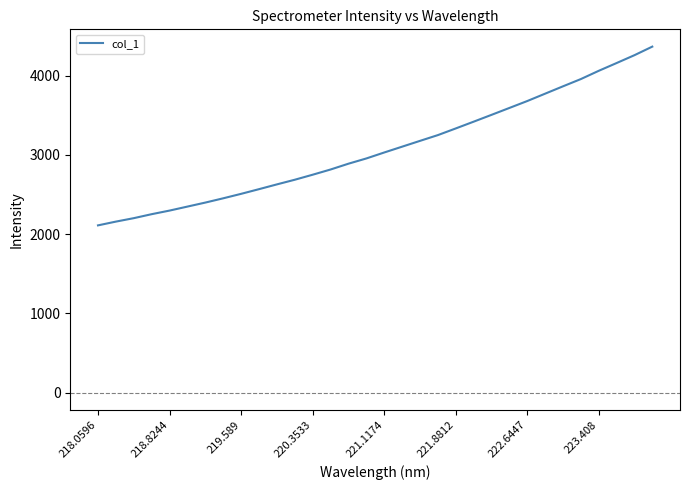

True or false: the data has more than 2 interior local peaks.

False